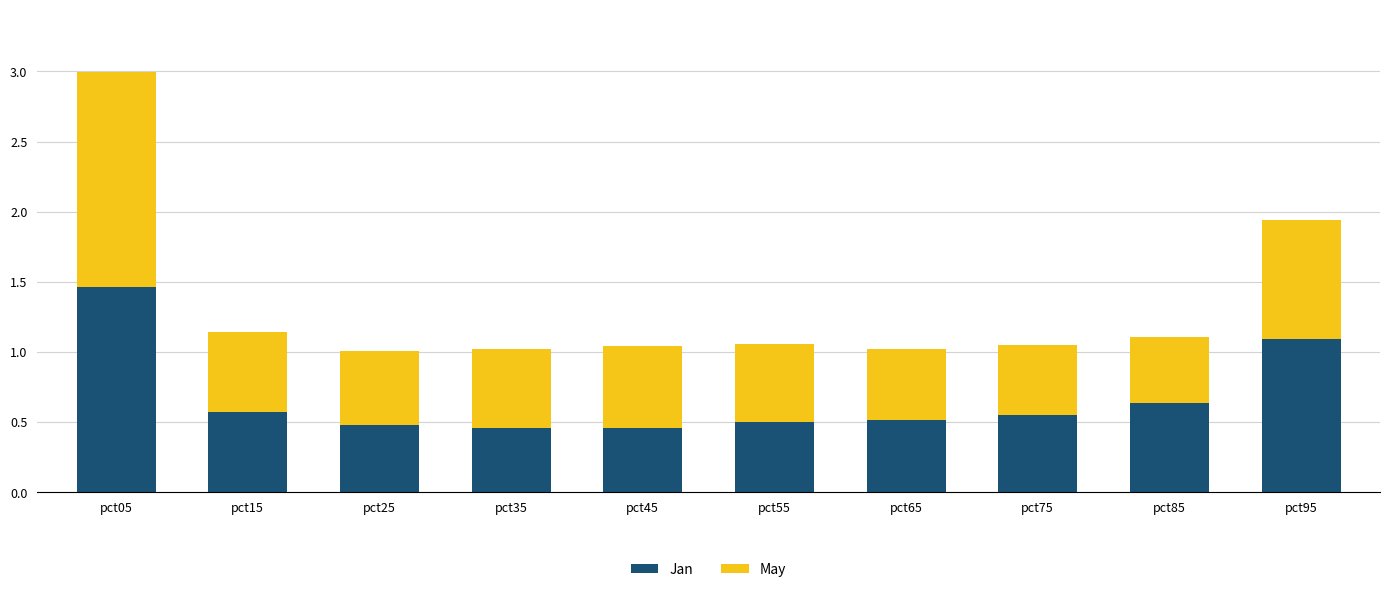

True or false: Jan has a value of 0.5 at pct25.

True